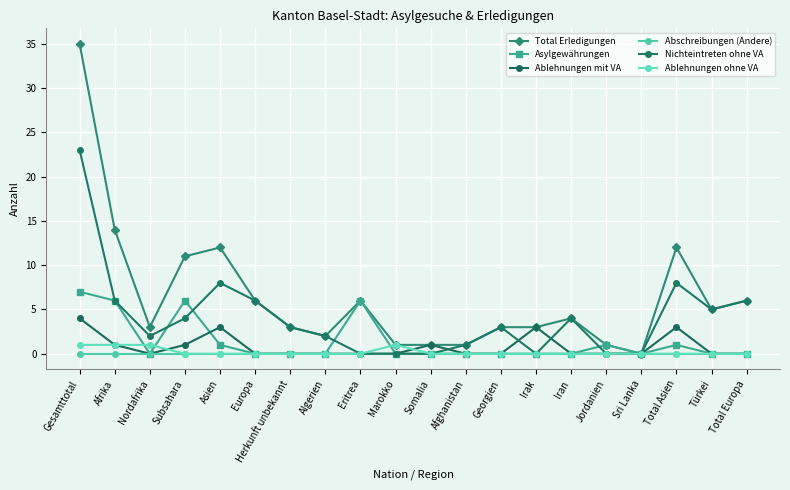

Is the value of Ablehnungen ohne VA at Herkunft unbekannt greater than the value of Ablehnungen mit VA at Iran?

No